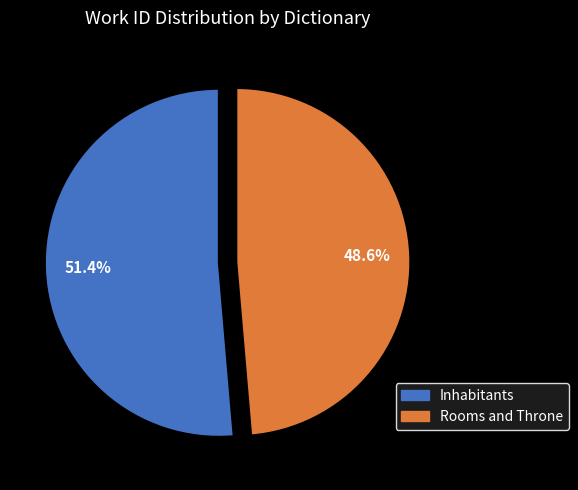

What percentage do Inhabitants and Rooms and Throne together represent?

100.0%